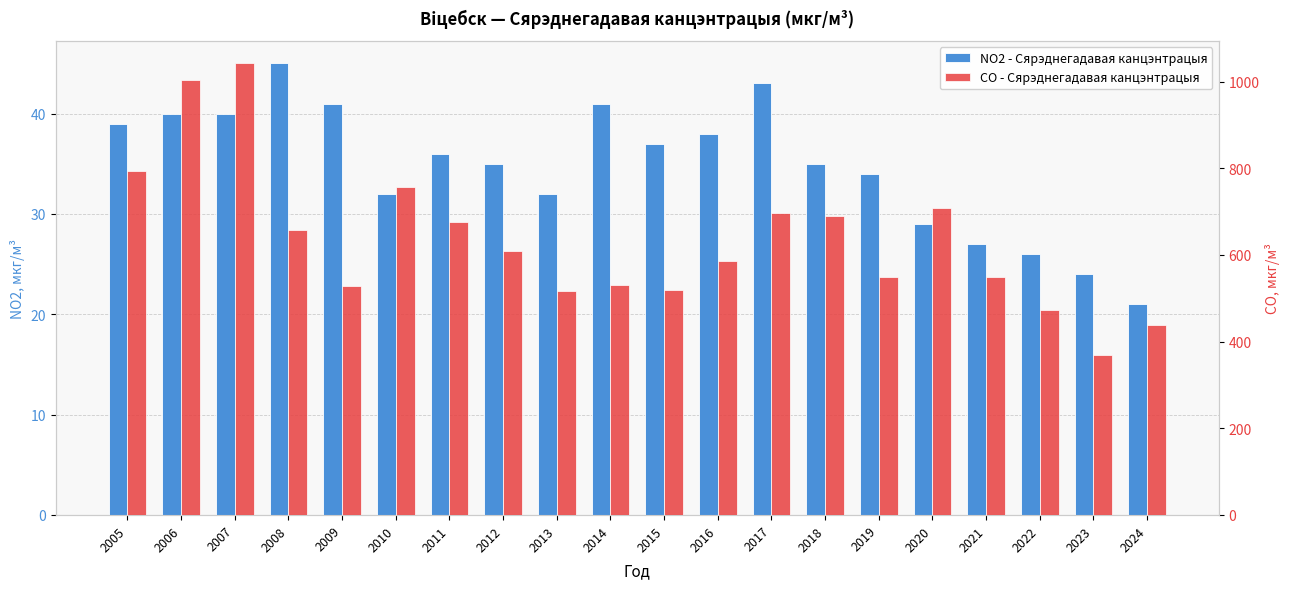

Which series has the largest total across all categories?

СО - Сярэднегадавая канцэнтрацыя